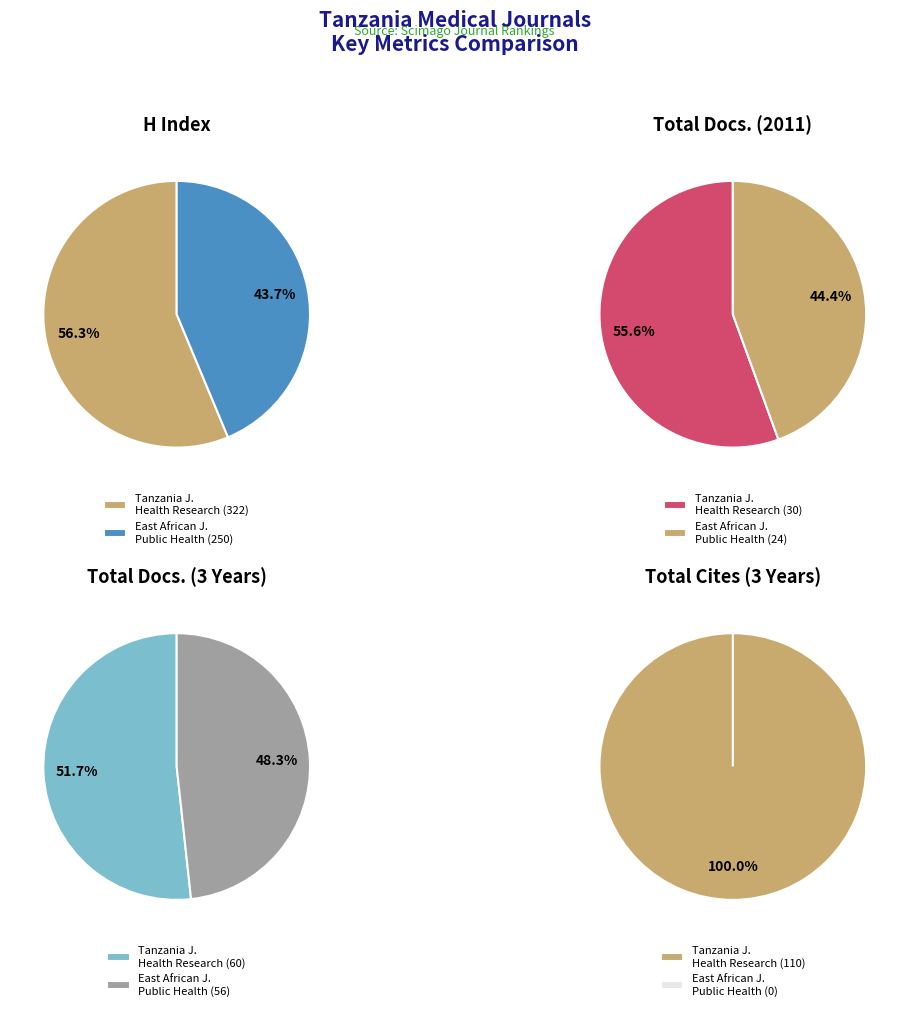

To the nearest percent, what is the difference between the Tanzania Journal of Health Research and East African Journal of Public Health slice percentages?

100%